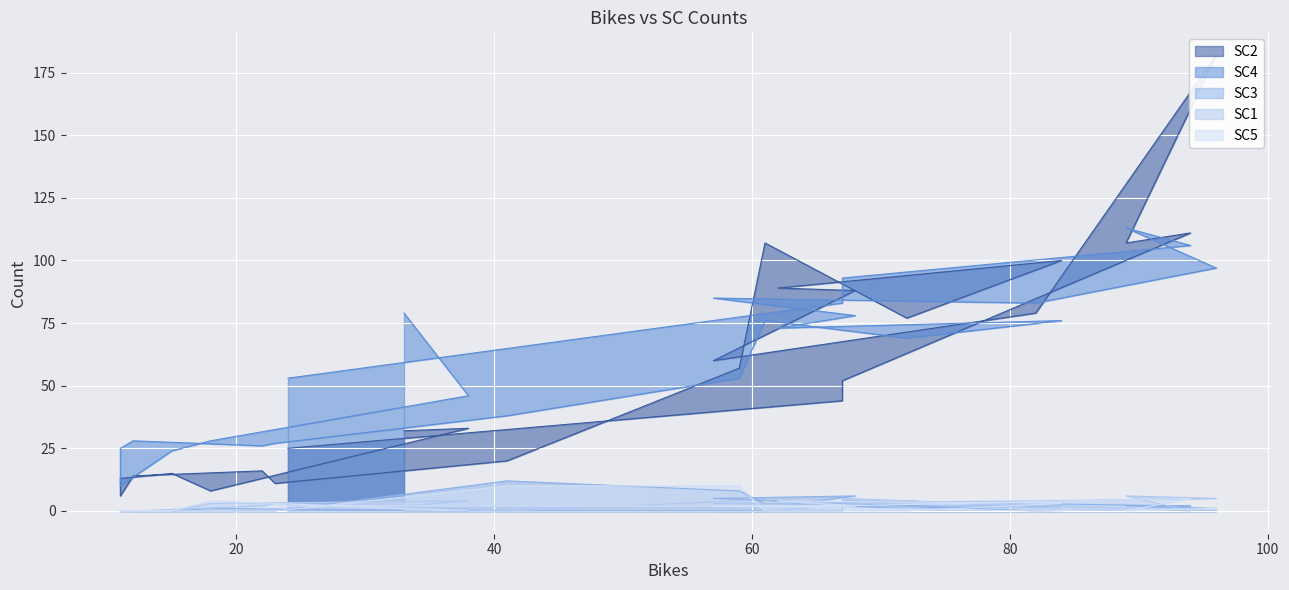

List the labels in order of SC1 value, smallest first.

15, 11, 11, 12, 41, 61, 94, 84, 33, 22, 68, 67, 24, 18, 23, 57, 38, 59, 72, 62, 82, 96, 67, 89